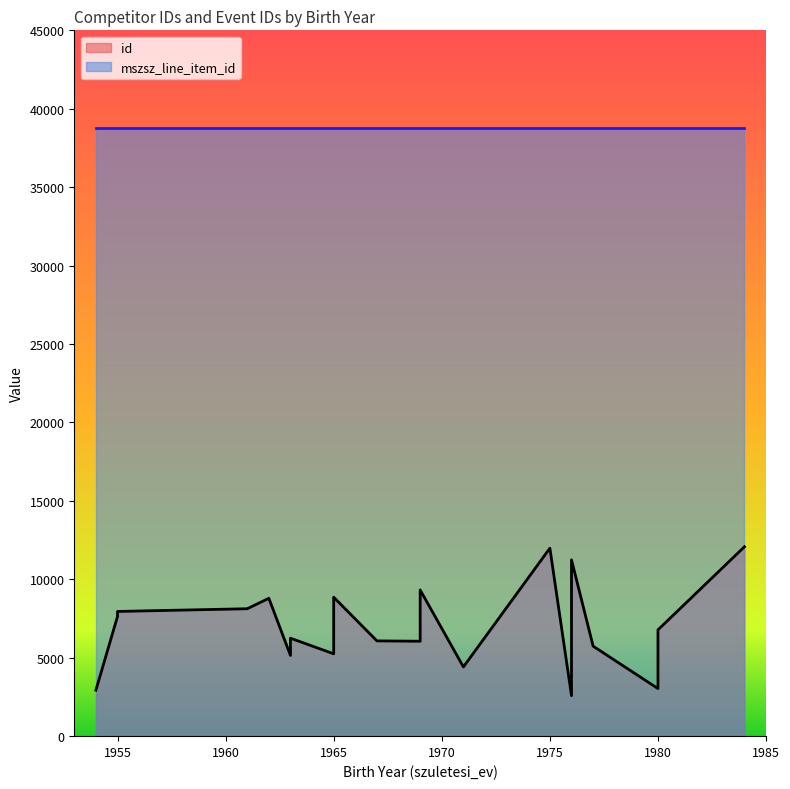

What is the value of the mszsz_line_item_id point at the 1st from the left?

38778